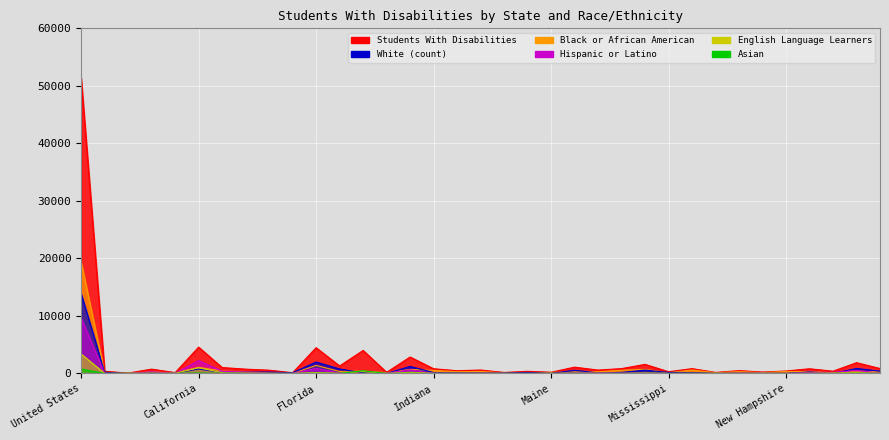

Is it true that Students With Disabilities equals 637 at Alabama?

False